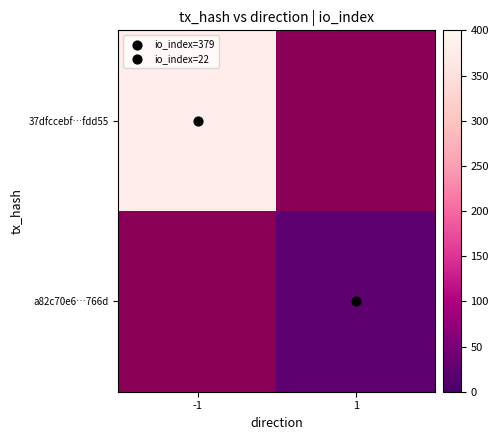

Rank the series at 1 from lowest to highest value.

37dfccebf…fdd55, a82c70e6…766d